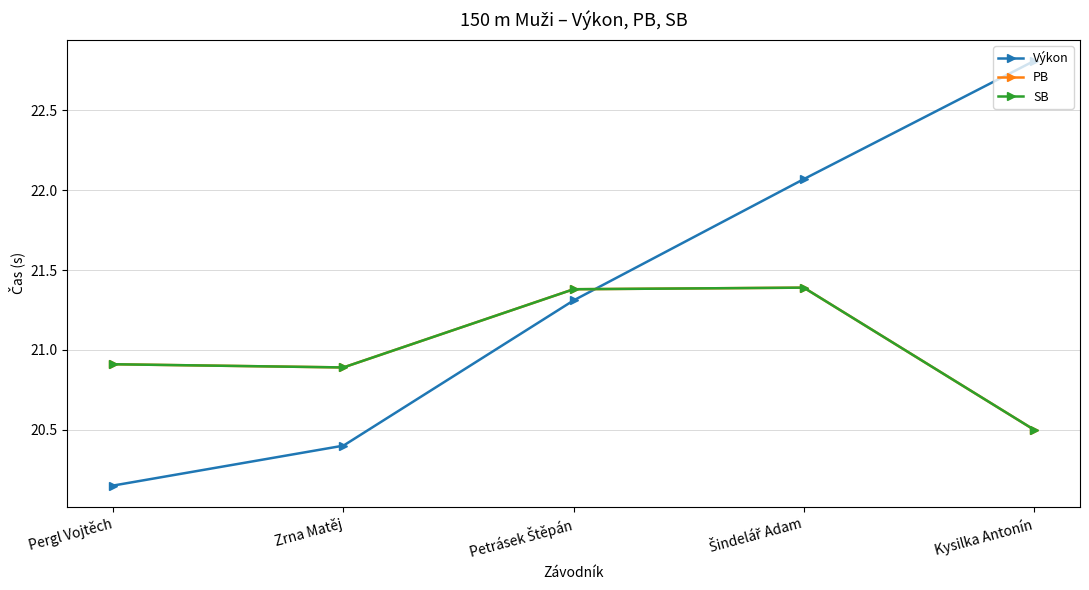

What is the value of the SB point at the 3rd from the left?

21.4